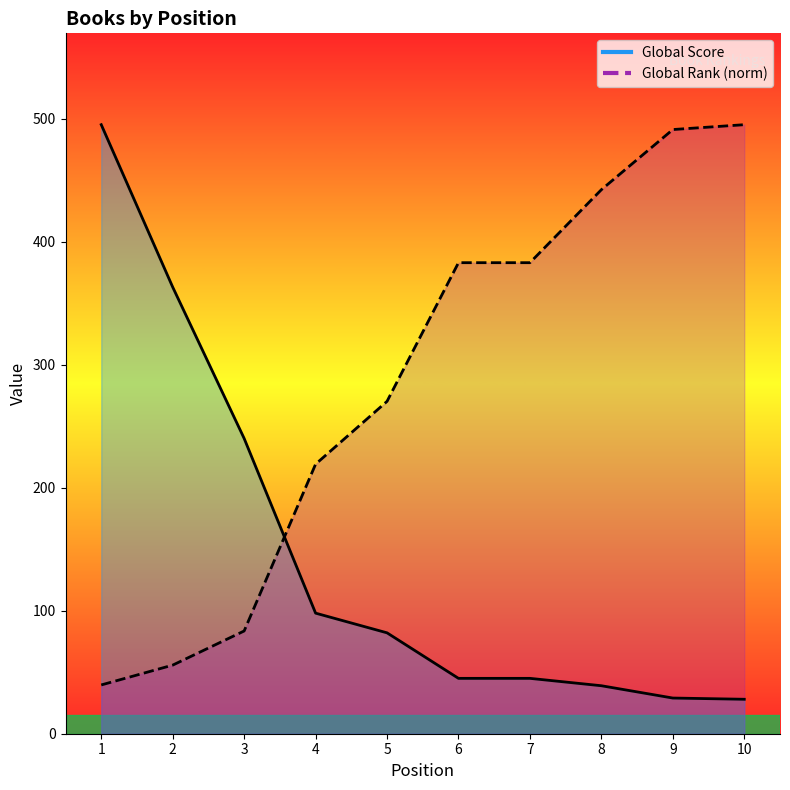

How many data points in Global Rank are above 382?

5